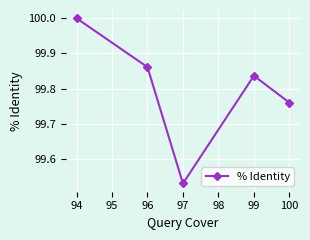

What is the difference between the maximum and minimum values?

0.5